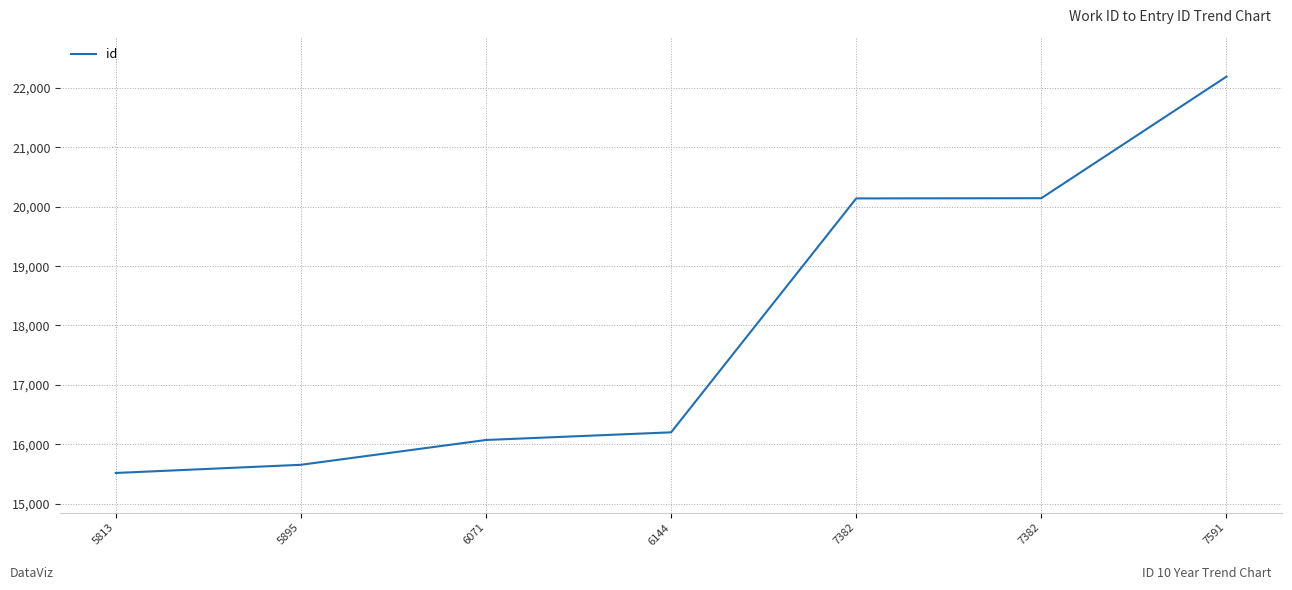

Count the number of data series in this chart.

1